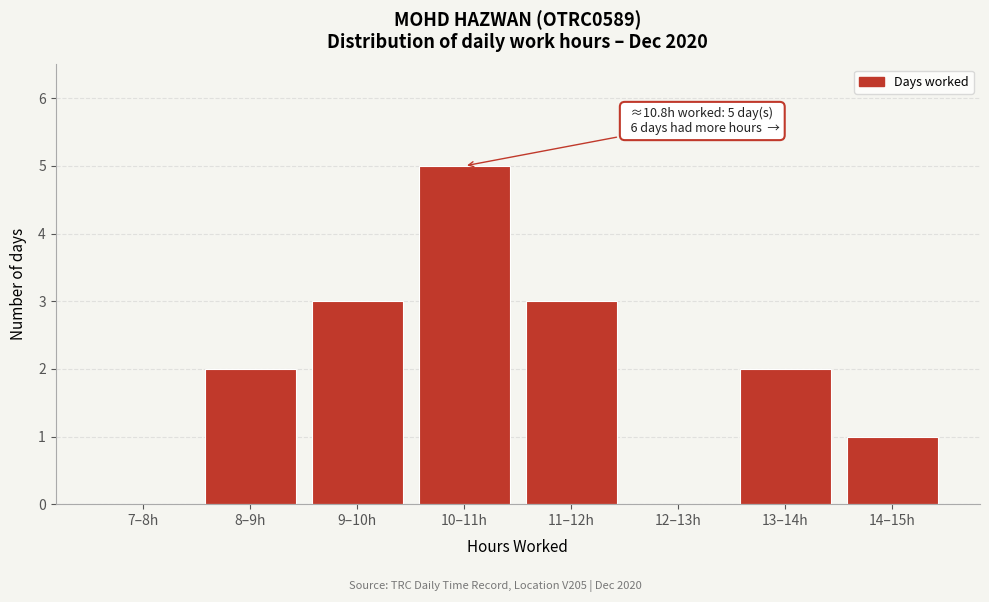

Reading right to left, extract all data points from this chart.

14–15h=1	13–14h=2	12–13h=0	11–12h=3	10–11h=5	9–10h=3	8–9h=2	7–8h=0